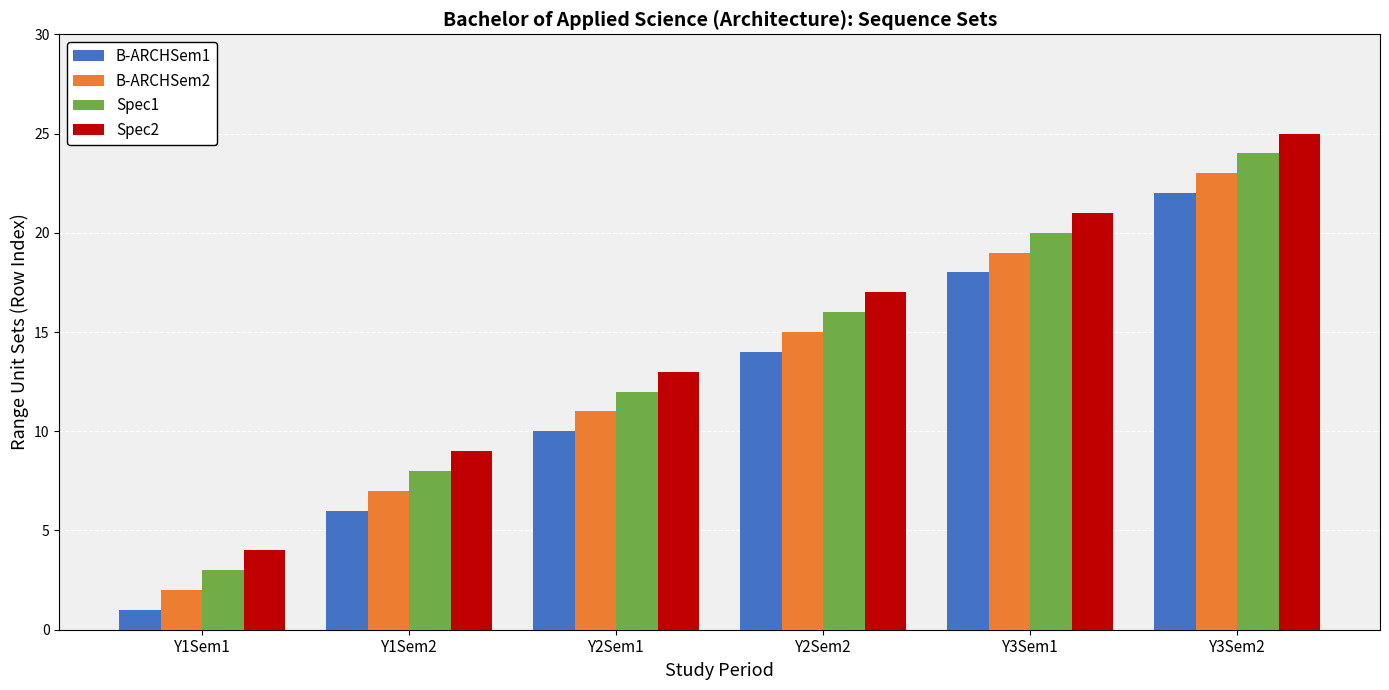

At how many categories does at least one series exceed 6?

5